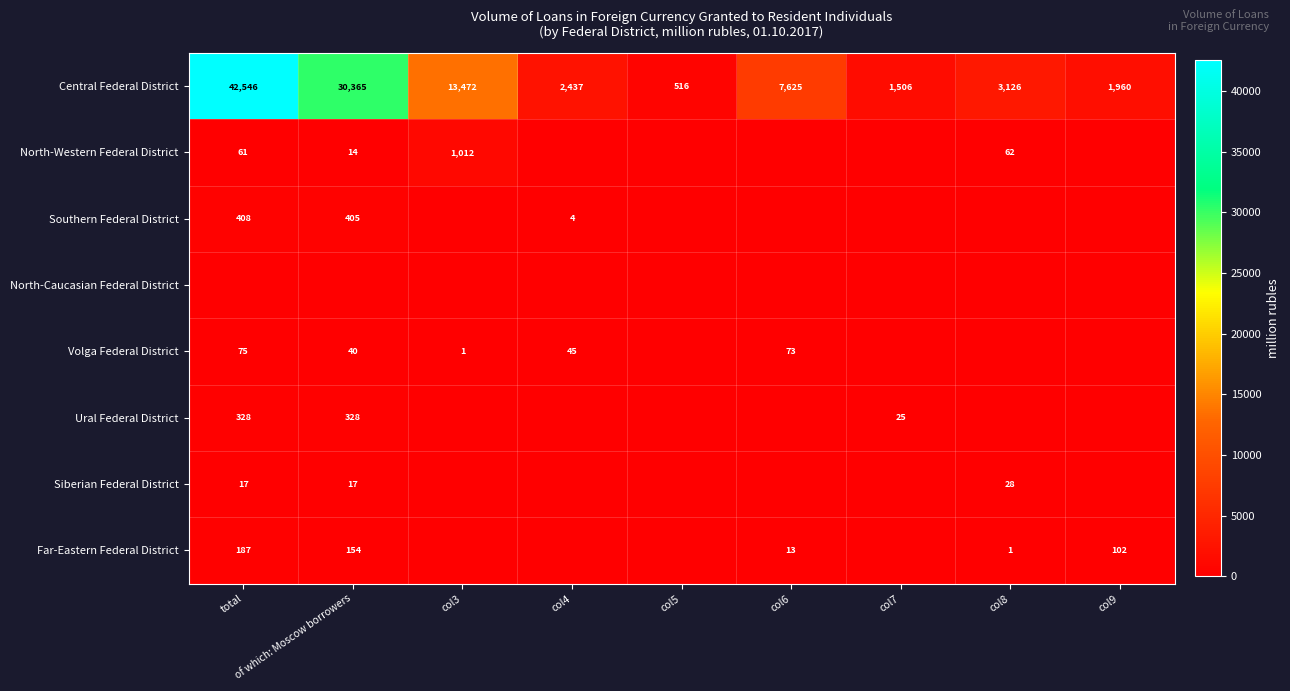

What is the total value across all series at col9?

2062